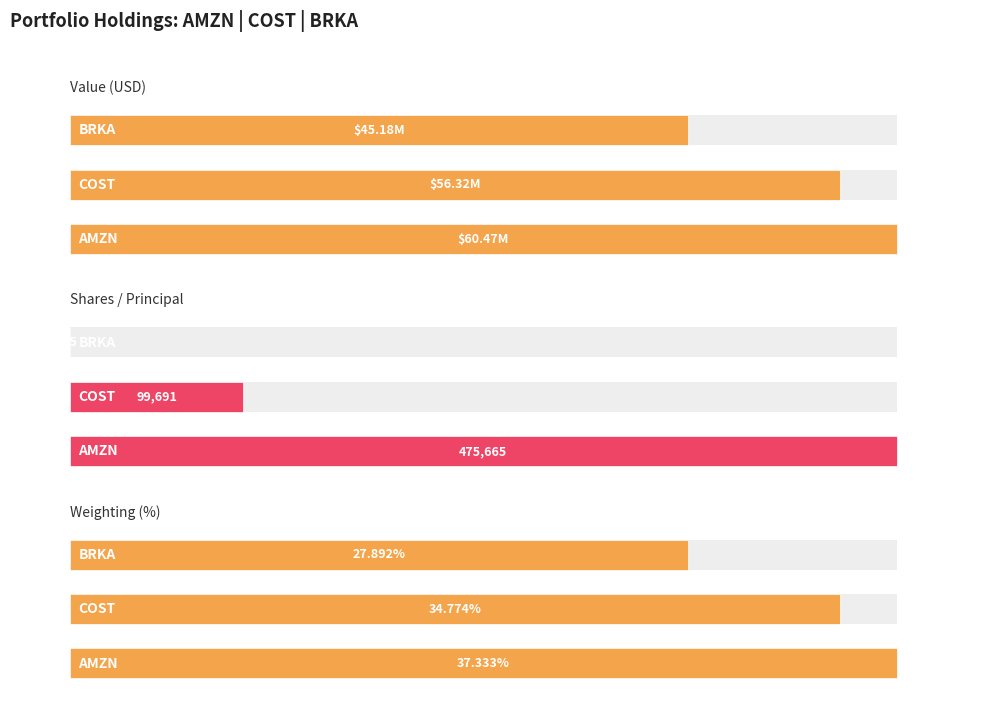

Is it true that Weighting (%) equals 62.2 at COST?

False